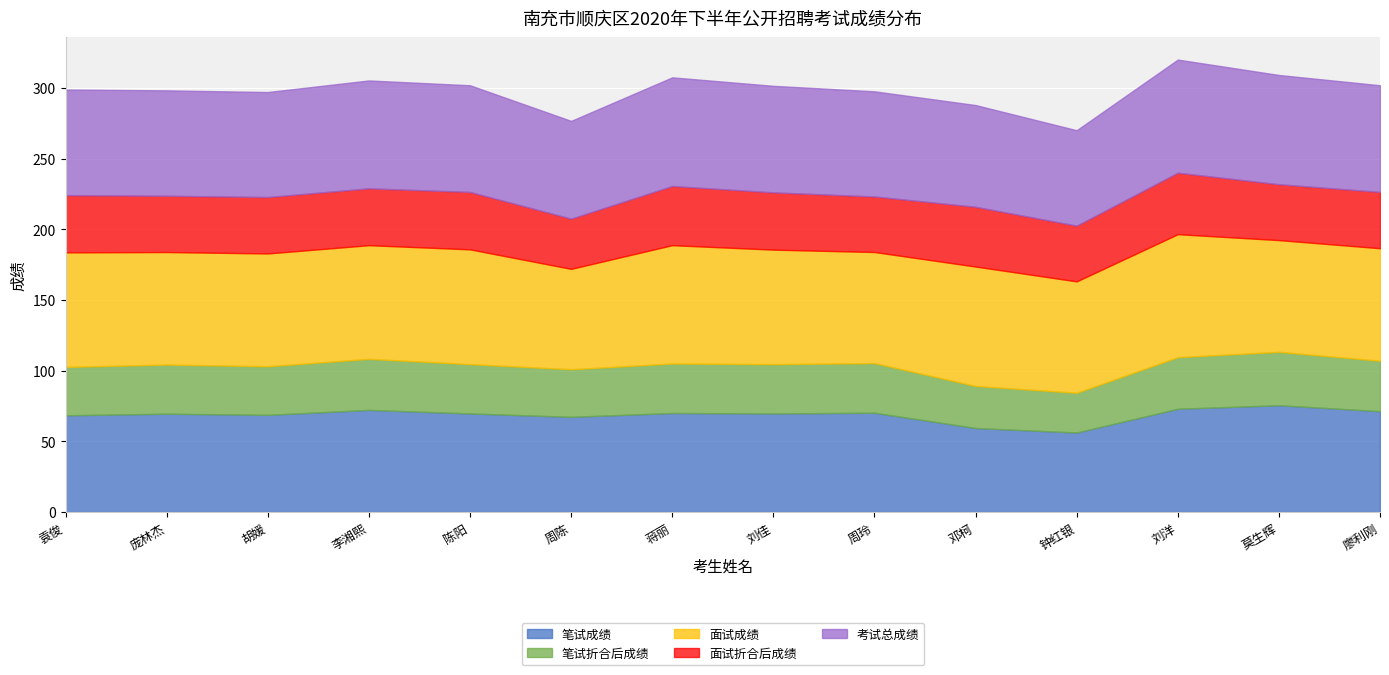

Rank the categories by 笔试成绩 value from lowest to highest.

钟红银, 邓柯, 周陈, 袁俊, 胡媛, 庞林杰, 陈阳, 刘佳, 蒋丽, 周玲, 廖利刚, 李湘熙, 刘洋, 莫生辉